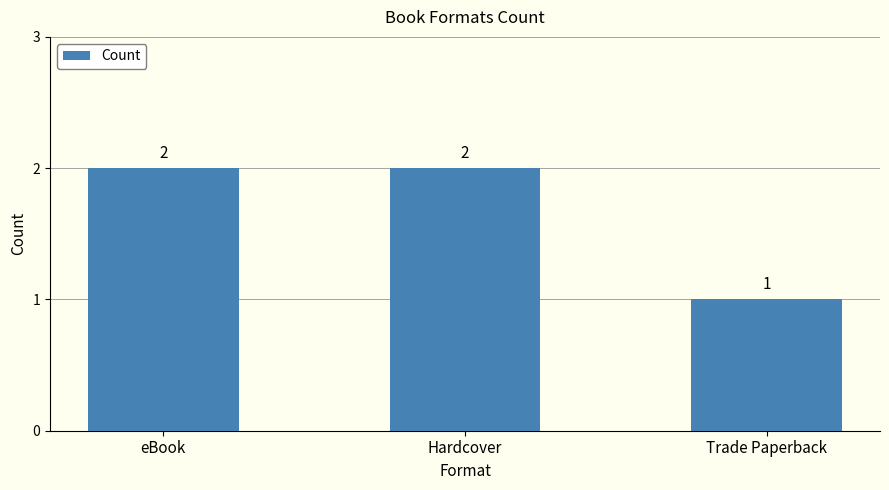

What is the label of the 1st bar from the right?

Trade Paperback